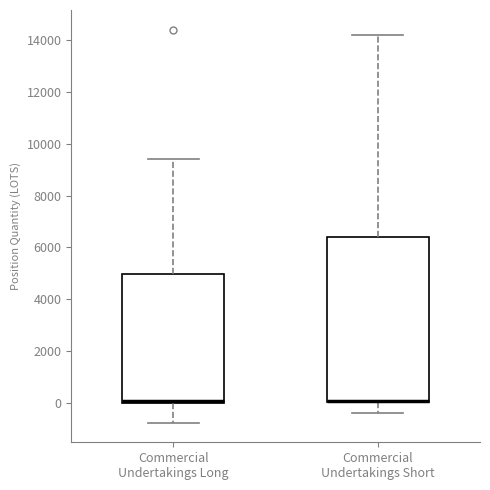

Reading left to right, read every box against the y-axis: the position of its median line, the range the box covers, and the ends of its whiskers. The values are not printed on the chart, so give them approximately, as read against the axis.

Commercial Undertakings Long: median 0 (drawn on the box's lower edge), box 0 to 5000, whiskers -800 to 9400
Commercial Undertakings Short: median 0 (drawn on the box's lower edge), box 0 to 6400, whiskers -400 to 14200